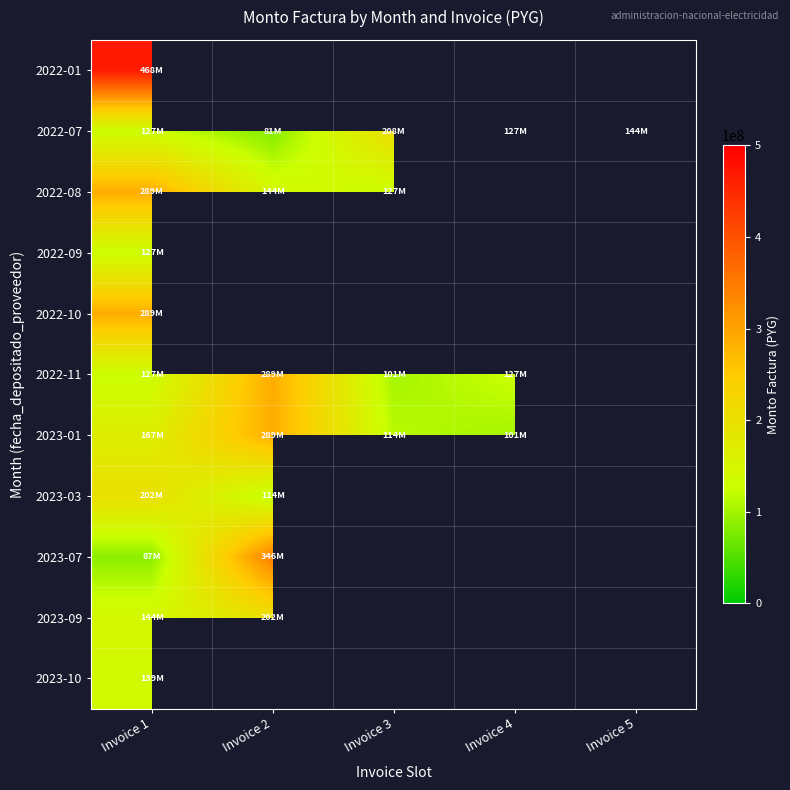

At how many categories does at least one series exceed 323580476?

2